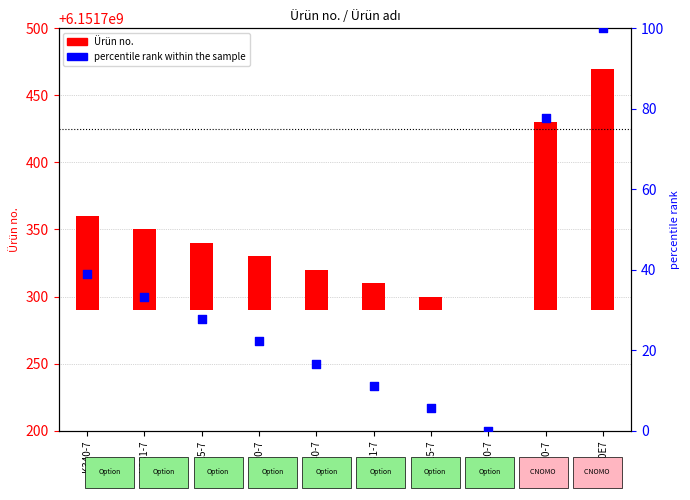

What are all the series names shown in the legend?

Ürün no., percentile rank within the sample